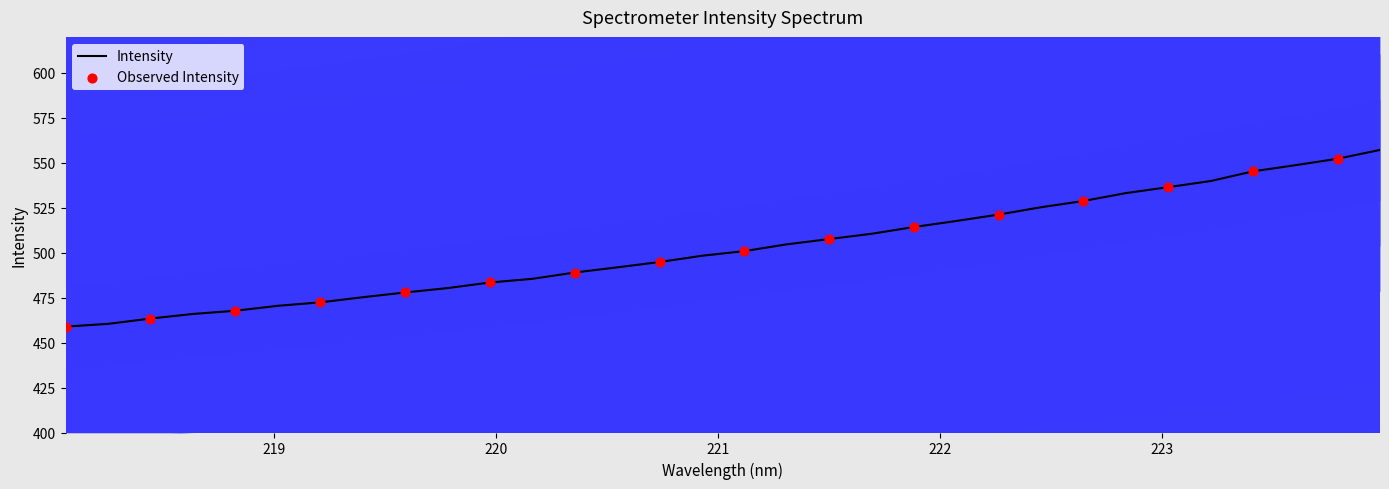

What is the minimum value for Intensity?

458.9